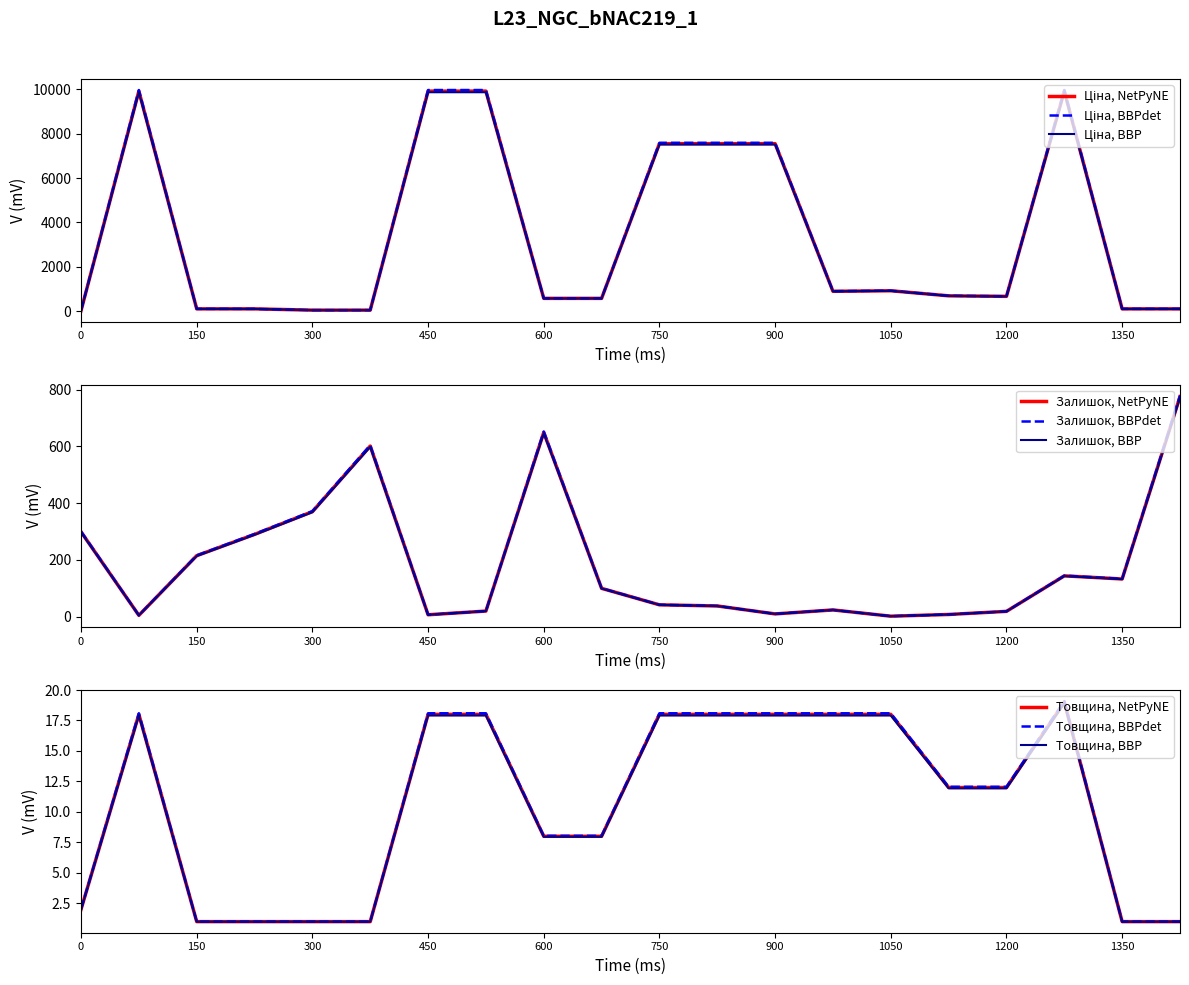

Where is Залишок, BBPdet nearest to the value 390?

300